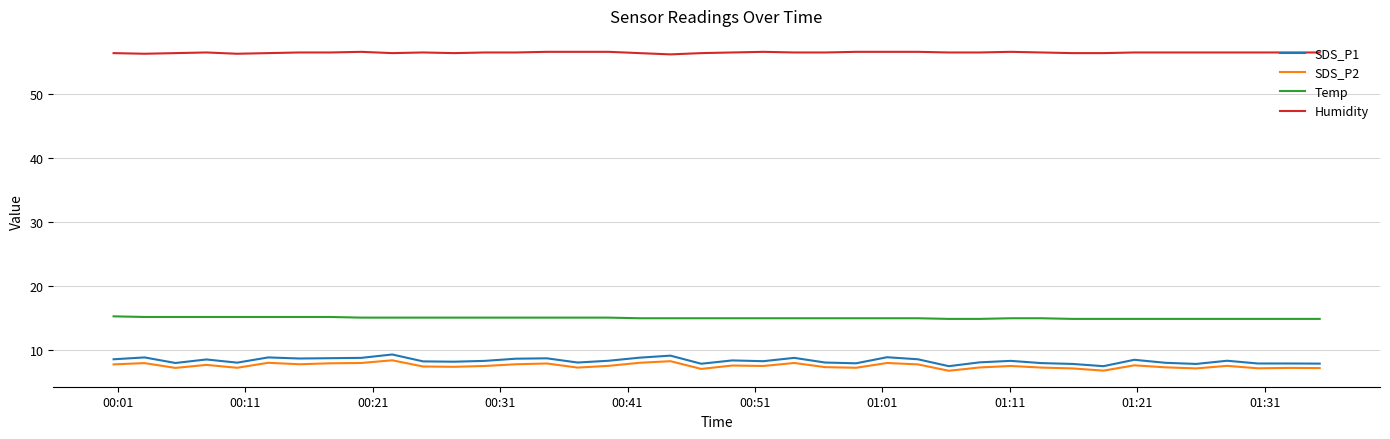

Which series has the largest range (max minus min)?

SDS_P1